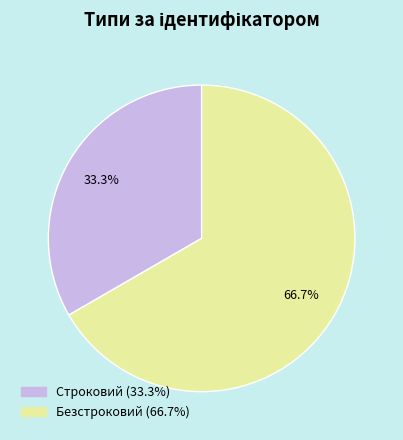

What is the ratio of the value at Строковий to the value at Безстроковий?

0.5